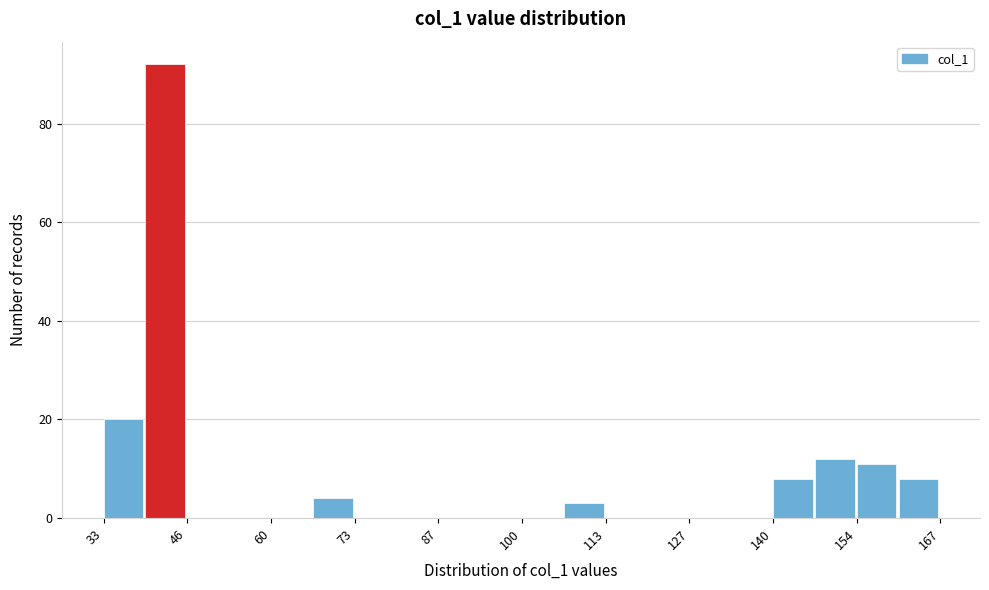

Around what value on the x-axis is the tallest bar? Give the approximate position of its centre, as read against the axis.

42